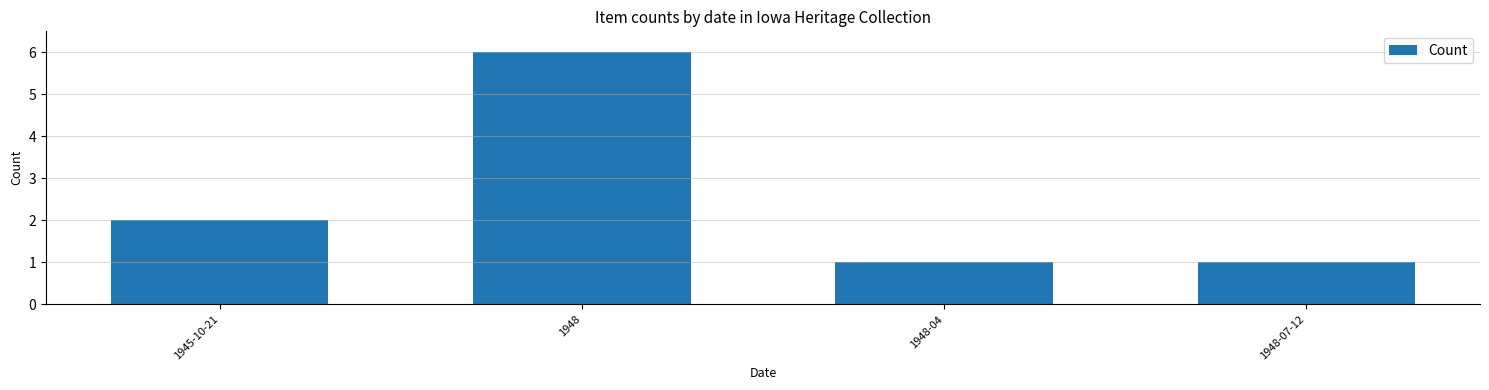

Reading left to right, list all the values displayed in this chart.

1945-10-21=2	1948=6	1948-04=1	1948-07-12=1